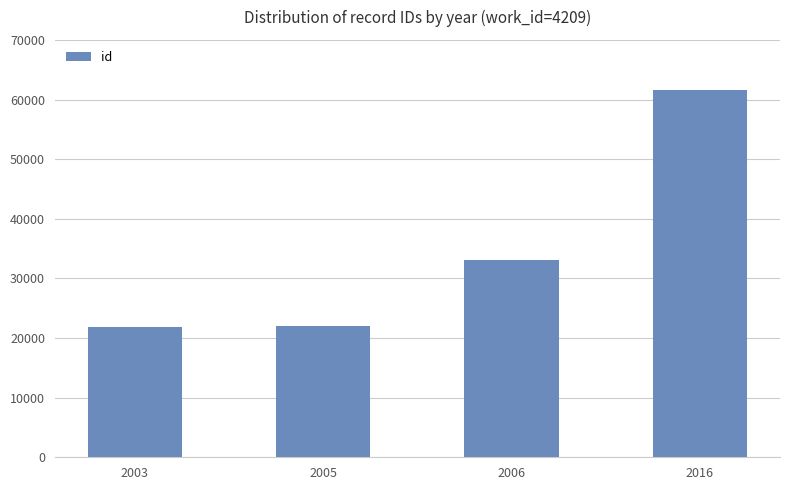

What is the value of the 2nd bar from the left?

21965